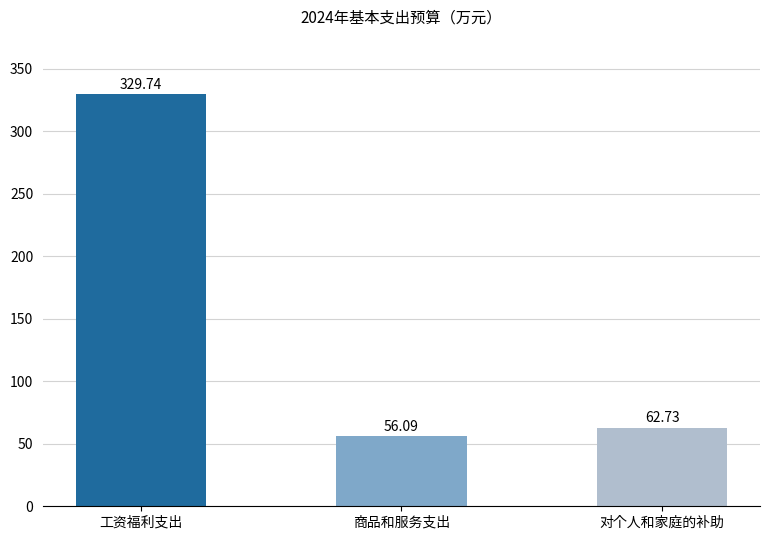

Read the value at 对个人和家庭的补助.

62.7